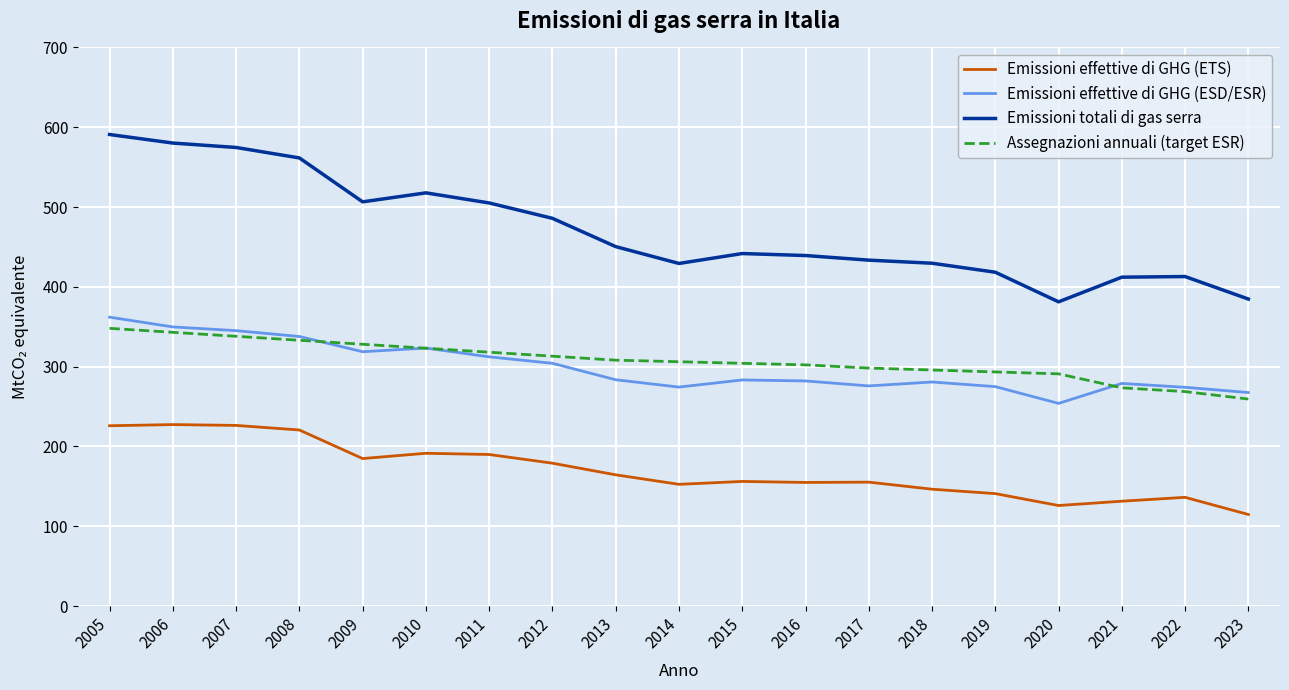

What value does the Emissioni effettive di GHG (ESD/ESR) series have at 2008?

337.8